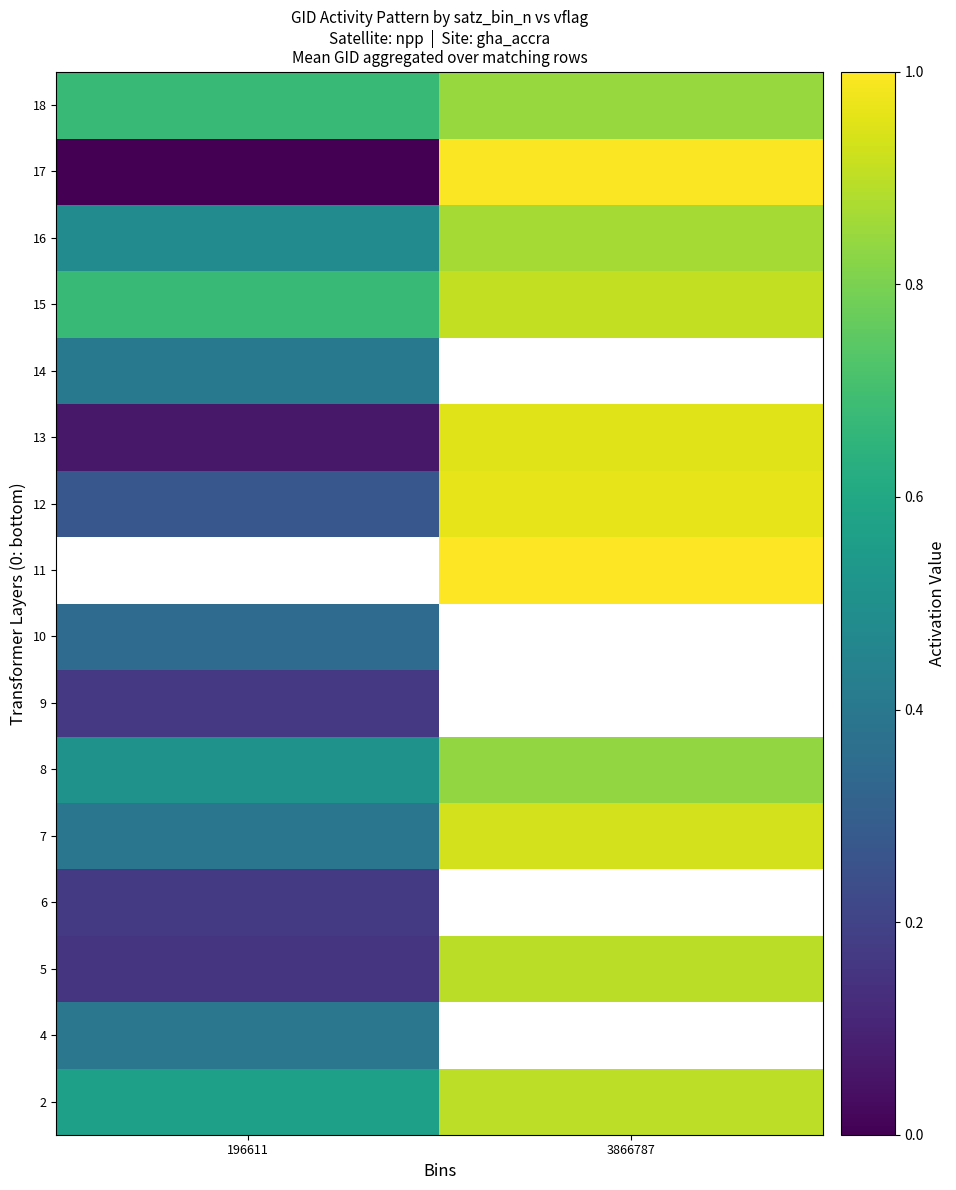

What is the difference between the 17 values at 3866787 and 196611?

1.0